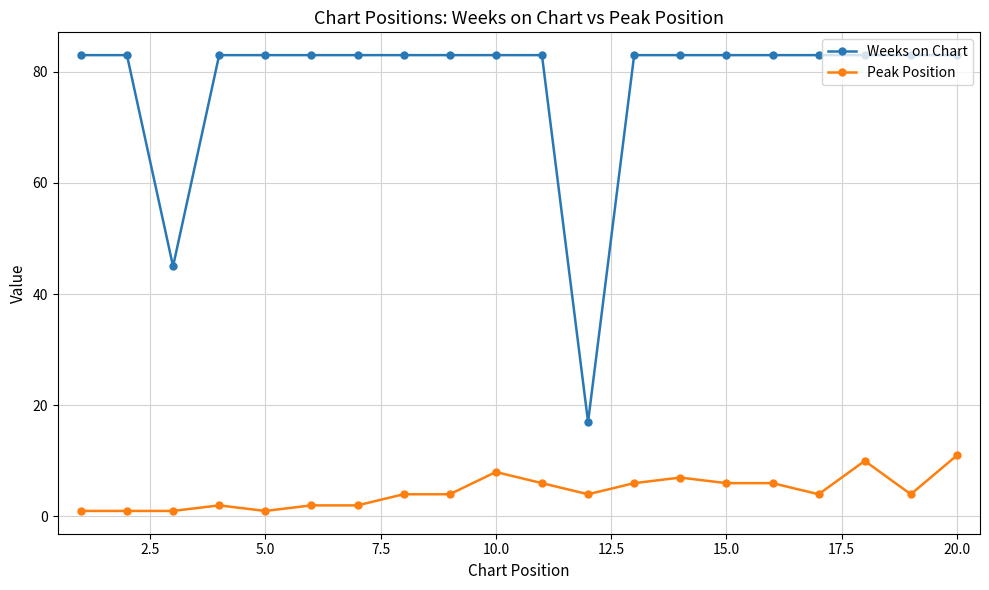

List the series in order of their overall mean, highest first.

Weeks on Chart, Peak Position